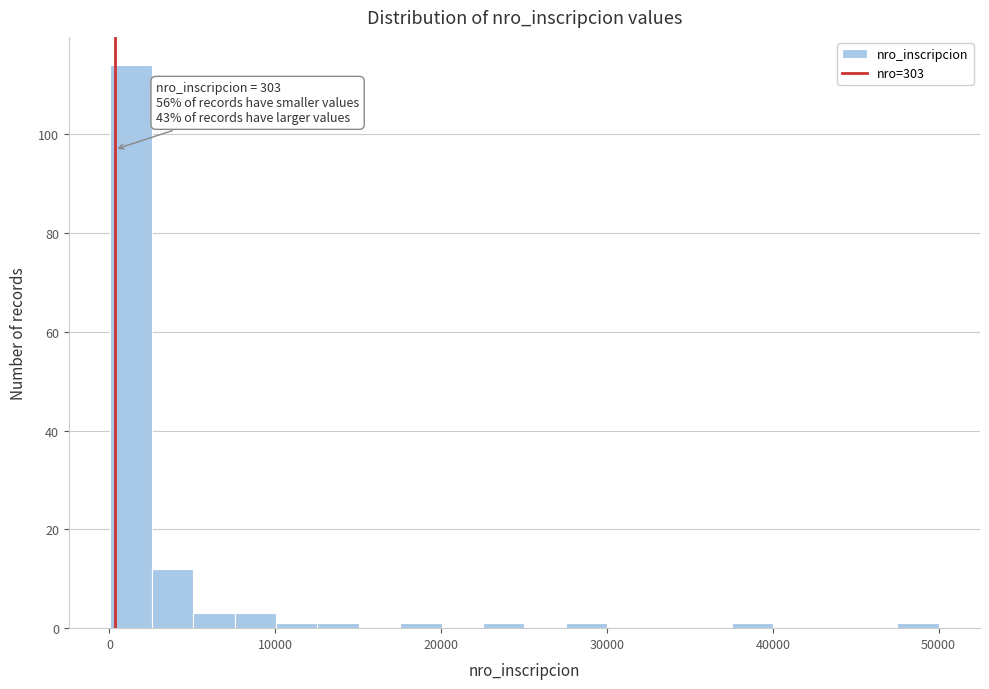

Read against the x-axis, roughly where is the centre of the tallest bar?

1000